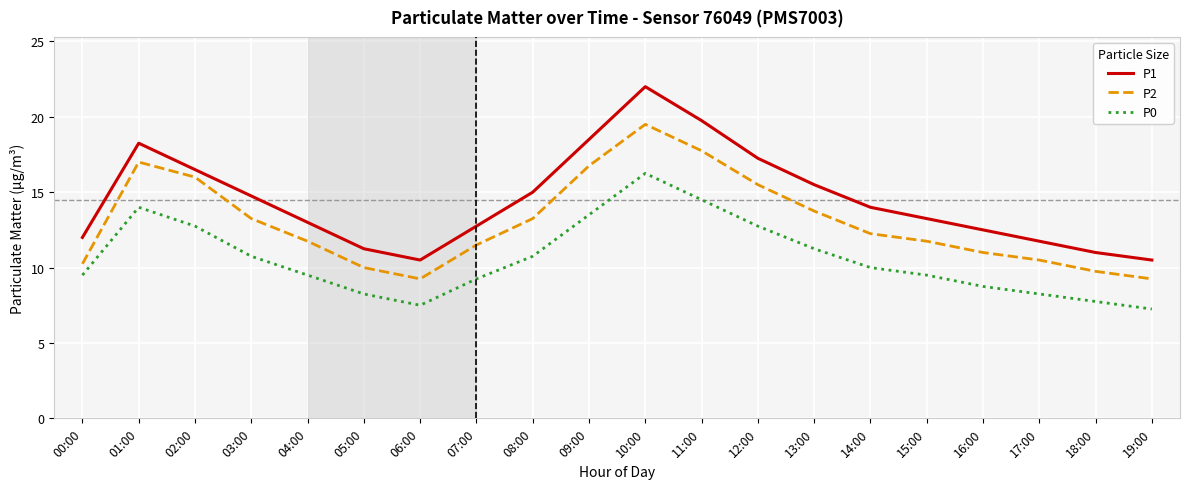

How many values in the P2 series are below 12?

10